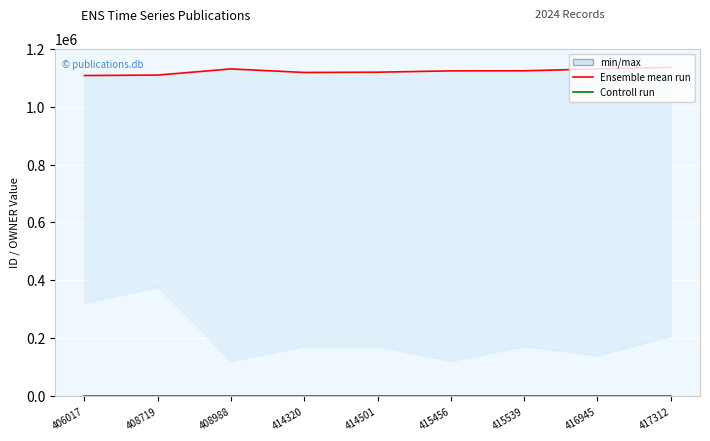

Reading left to right, transcribe all the data shown in this chart.

Ensemble mean run: 1107206	1108819	1130047	1117811	1118786	1123347	1123642	1129912	1135501
Controll run: 0	0	0	0	0	0	0	0	0